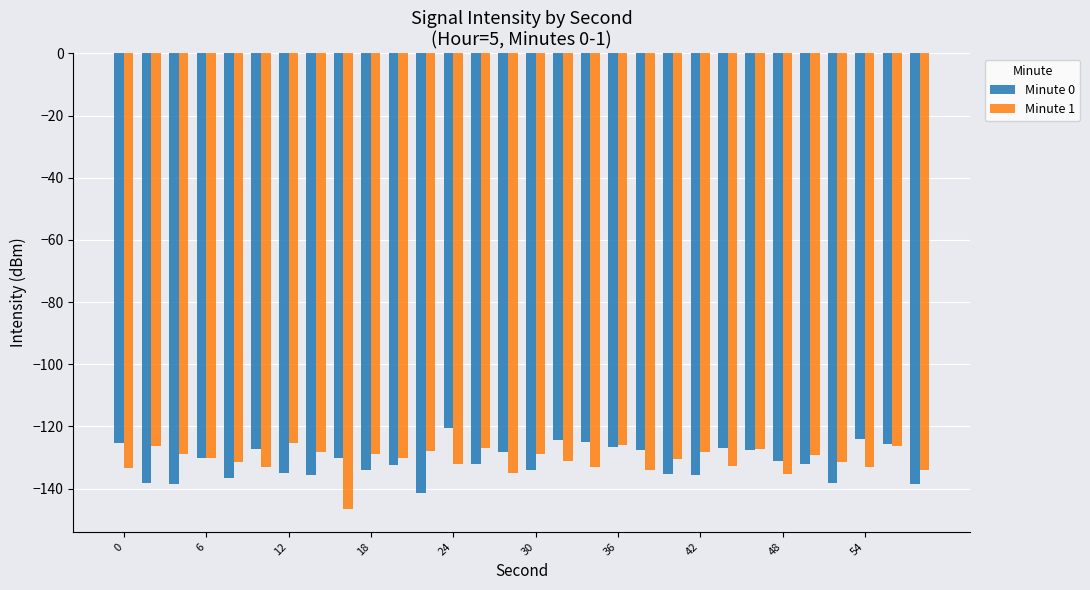

List the series in order of their peak value, highest first.

Minute 0, Minute 1